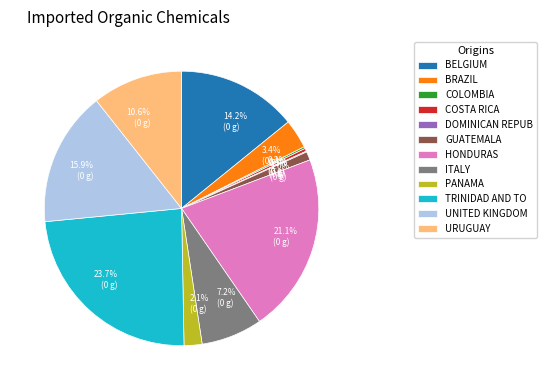

Combined, what portion of the pie is URUGUAY and BELGIUM?

24.8%